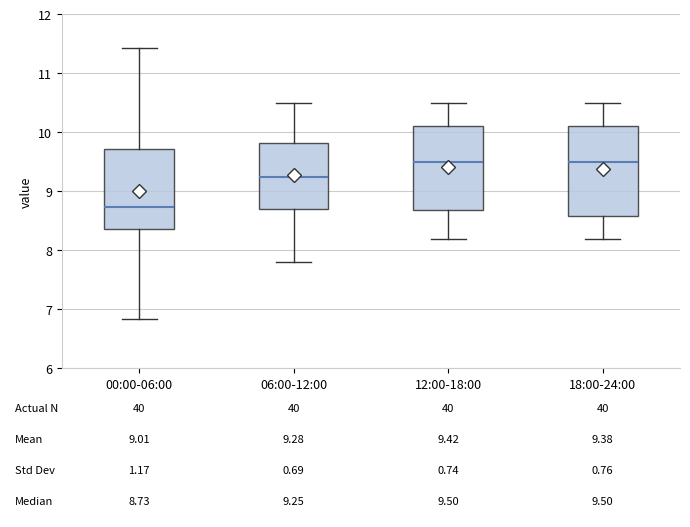

Which box's median line is the lowest?

00:00-06:00